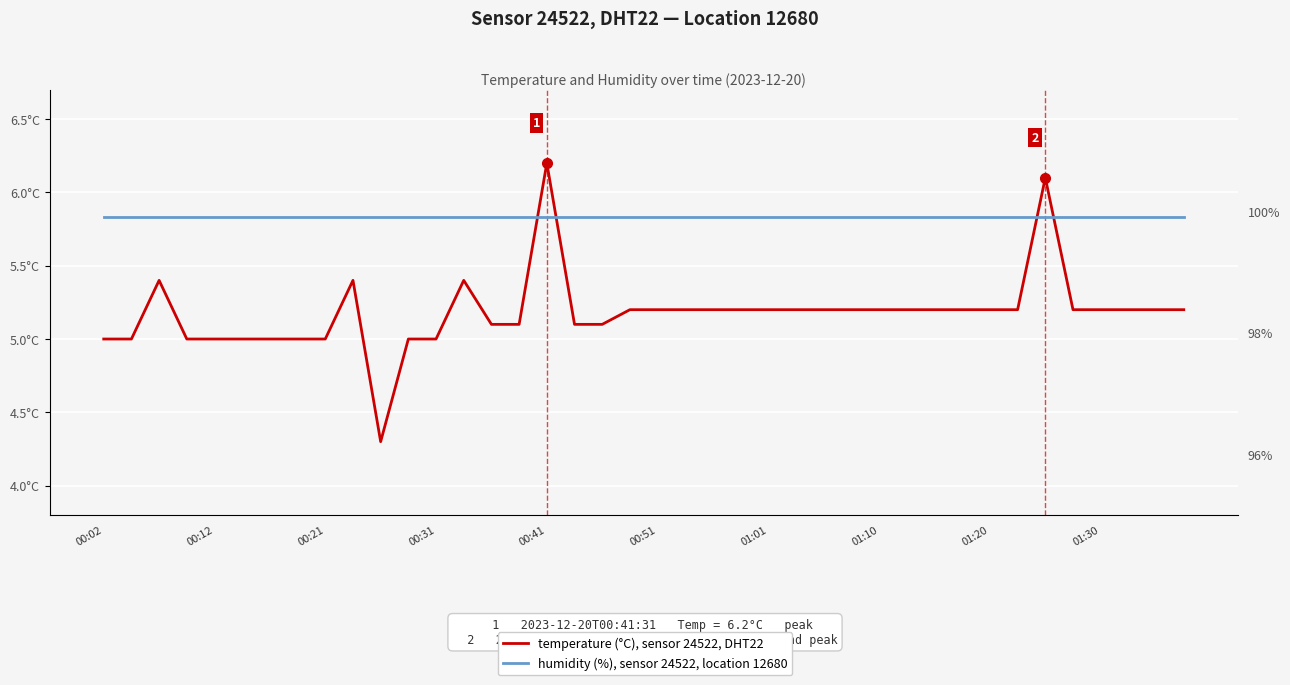

Reading left to right, what are all the values shown in this chart?

temperature: 5.0	5.0	5.4	5.0	5.0	5.0	5.0	5.0	5.0	5.4	4.3	5.0	5.0	5.4	5.1	5.1	6.2	5.1	5.1	5.2	5.2	5.2	5.2	5.2	5.2	5.2	5.2	5.2	5.2	5.2	5.2	5.2	5.2	5.2	6.1	5.2	5.2	5.2	5.2	5.2
humidity: 99.9	99.9	99.9	99.9	99.9	99.9	99.9	99.9	99.9	99.9	99.9	99.9	99.9	99.9	99.9	99.9	99.9	99.9	99.9	99.9	99.9	99.9	99.9	99.9	99.9	99.9	99.9	99.9	99.9	99.9	99.9	99.9	99.9	99.9	99.9	99.9	99.9	99.9	99.9	99.9